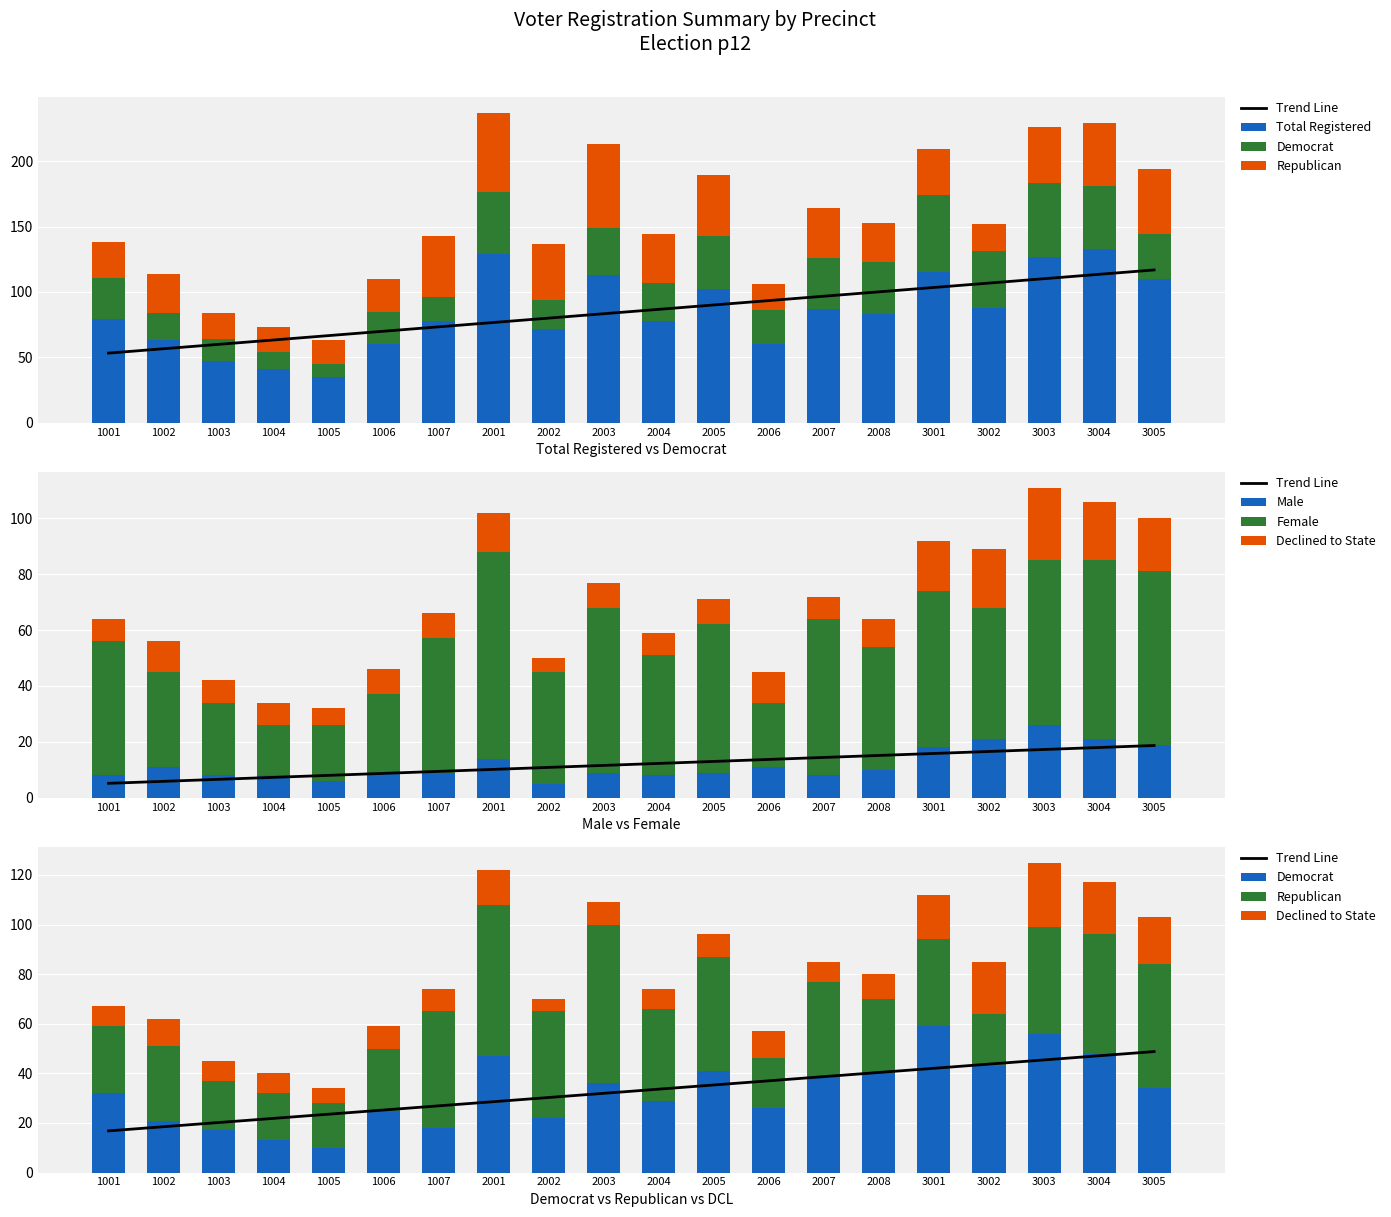

At which category is the sum across all series the highest?

2001